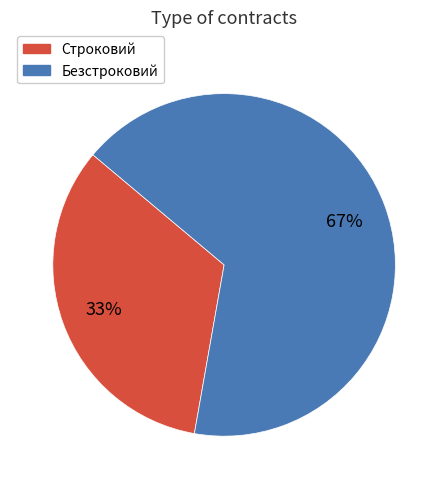

To the nearest percent, what is the average slice percentage?

50%